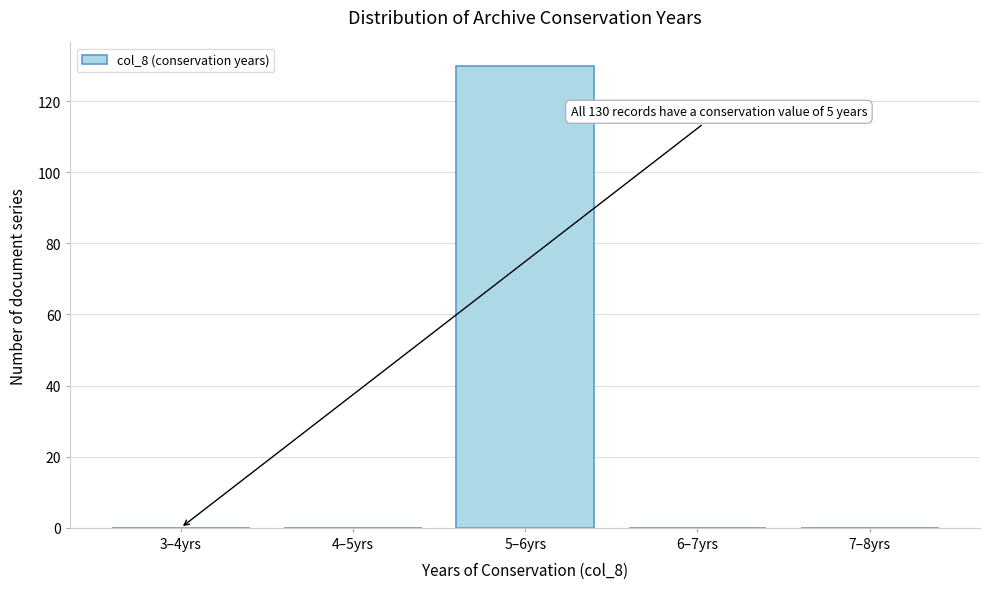

Reading left to right, extract all data points from this chart.

3–4yrs=0	4–5yrs=0	5–6yrs=130	6–7yrs=0	7–8yrs=0